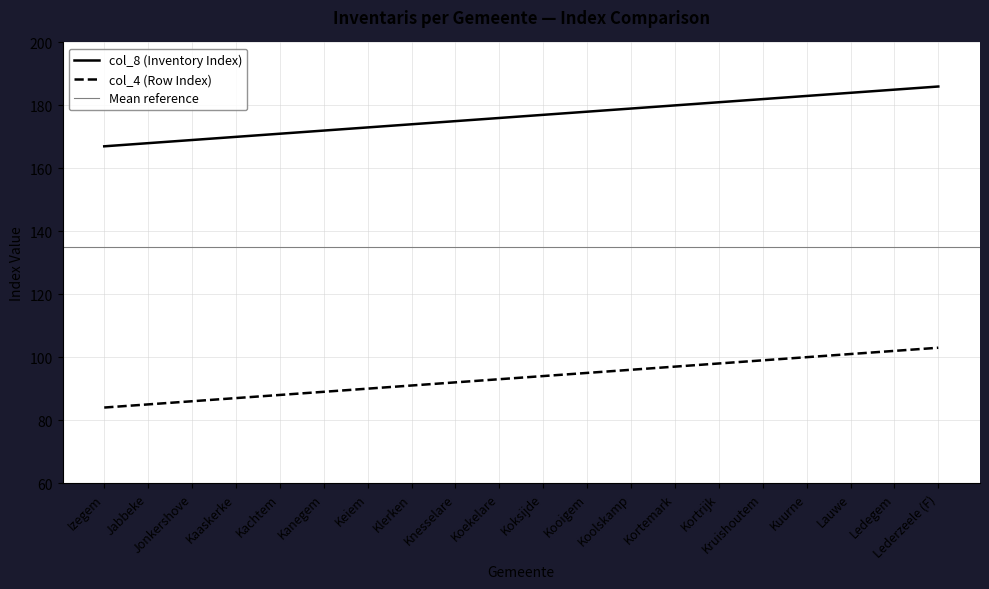

At which label does col_4 (Row Index) first exceed 94?

Kooigem